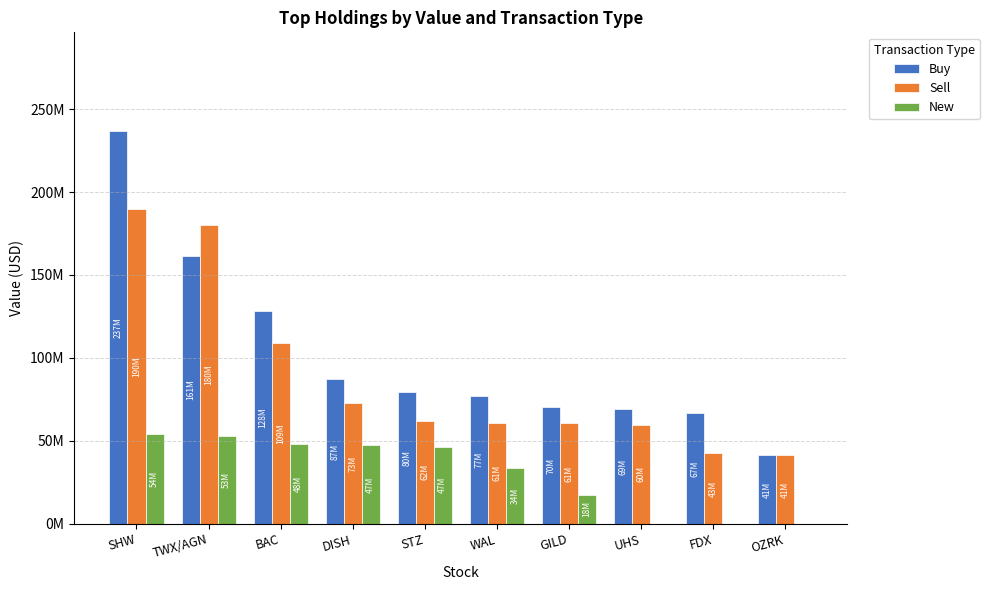

Is the value of New at UHS greater than the value of Buy at GILD?

No